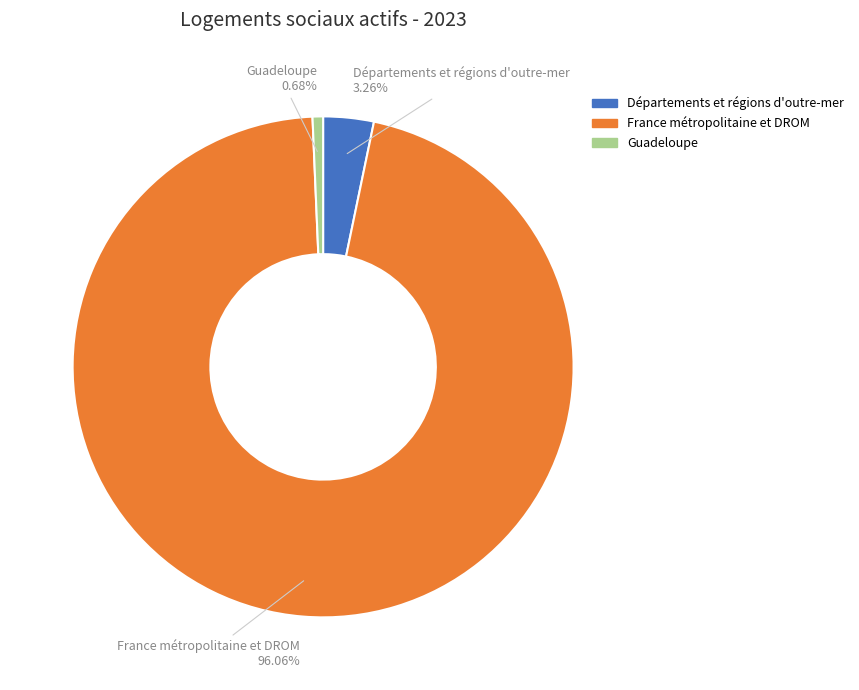

What percentage is NOT represented by France métropolitaine et DROM?

3.9%